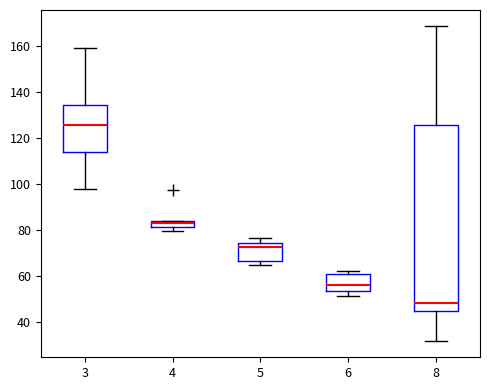

Which box is the tallest, from its lower edge to its upper edge?

8